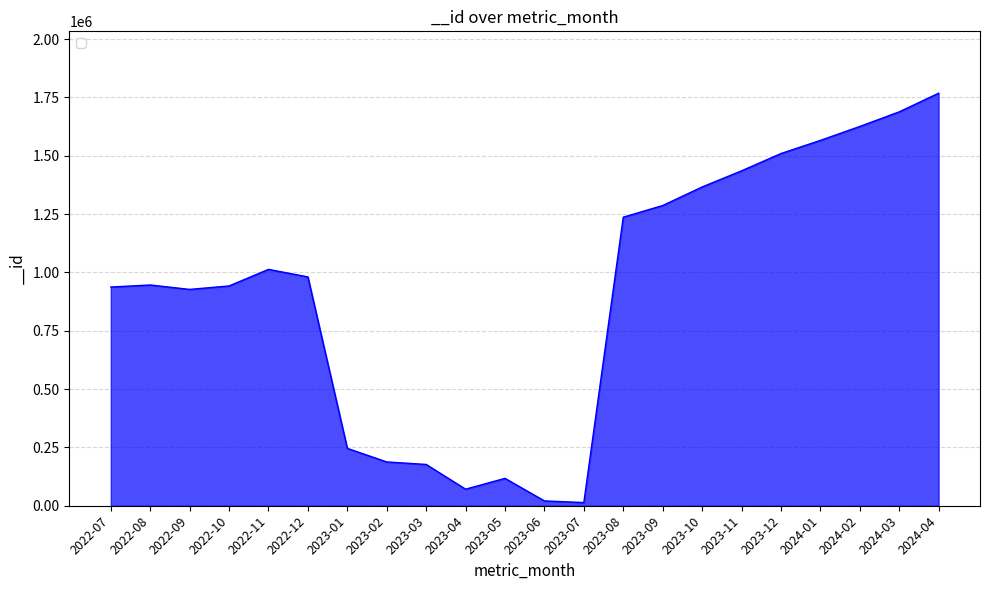

The chart shows a value of 71043 at 2023-04. True or false?

True